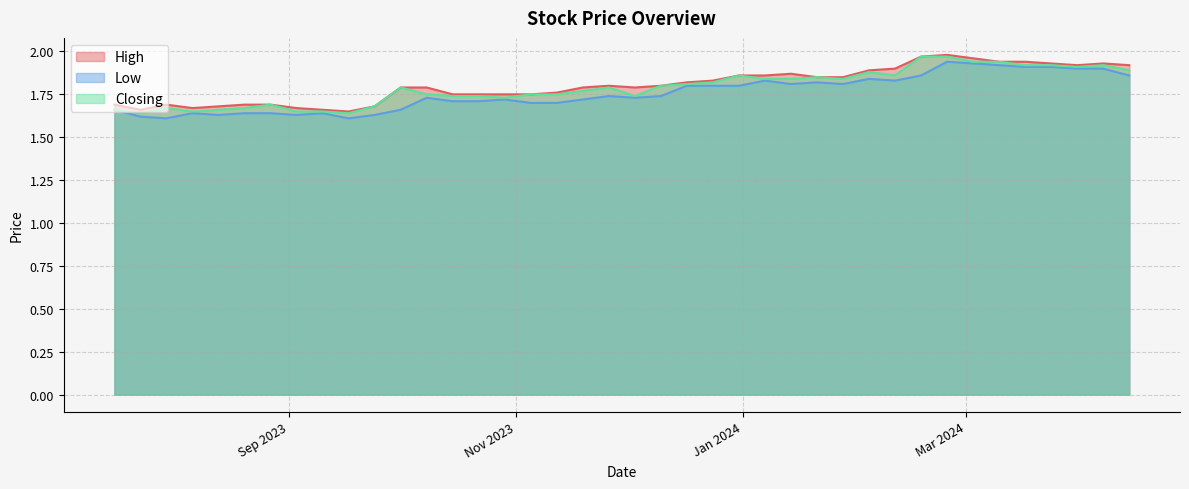

Rank the categories by High value from lowest to highest.

17/09/2023, 10/09/2023, 23/07/2023, 03/09/2023, 06/08/2023, 24/09/2023, 13/08/2023, 27/08/2023, 20/08/2023, 30/07/2023, 16/07/2023, 05/11/2023, 29/10/2023, 22/10/2023, 15/10/2023, 12/11/2023, 03/12/2023, 19/11/2023, 08/10/2023, 01/10/2023, 10/12/2023, 26/11/2023, 17/12/2023, 24/12/2023, 28/01/2024, 21/01/2024, 07/01/2024, 31/12/2023, 14/01/2024, 04/02/2024, 11/02/2024, 14/04/2024, 31/03/2024, 07/04/2024, 24/03/2024, 17/03/2024, 10/03/2024, 03/03/2024, 18/02/2024, 25/02/2024